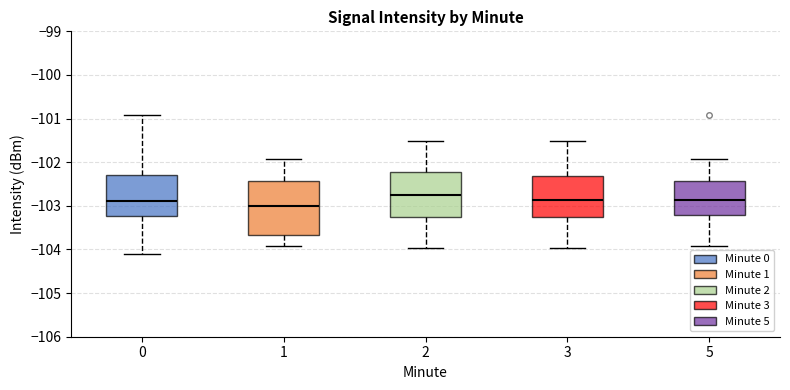

Where is the lower edge of the box at x = 1 on the y-axis? The values are not printed on the chart, so give them approximately, as read against the axis.

-103.7